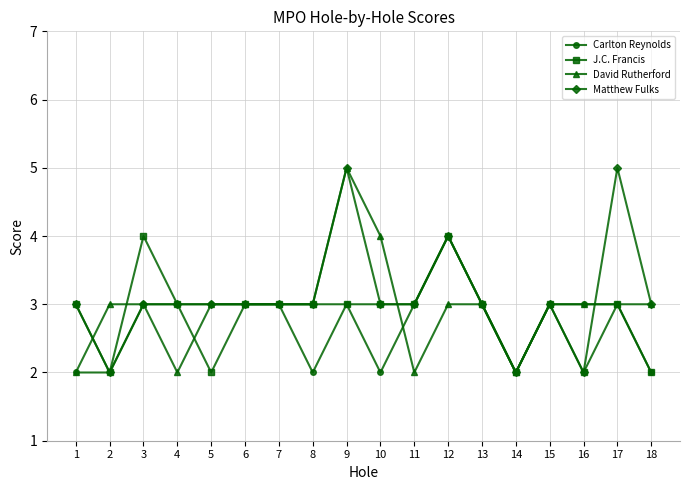

What is the spread (max minus min) of values at 11?

1